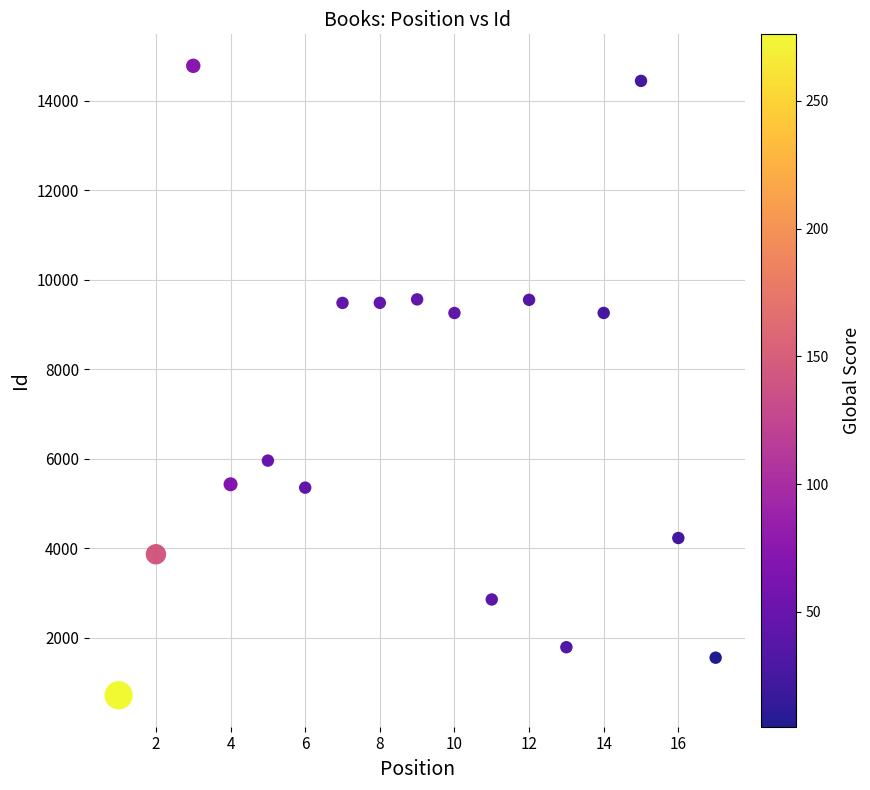

What is the range of Y values (max minus min)?

14059